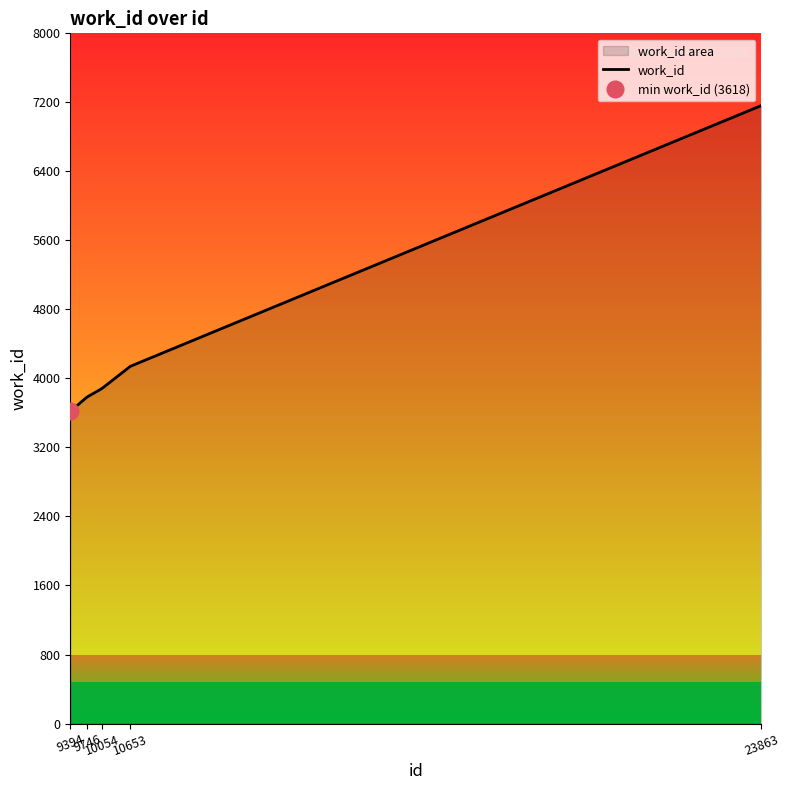

How many categories are shown in the chart?

5